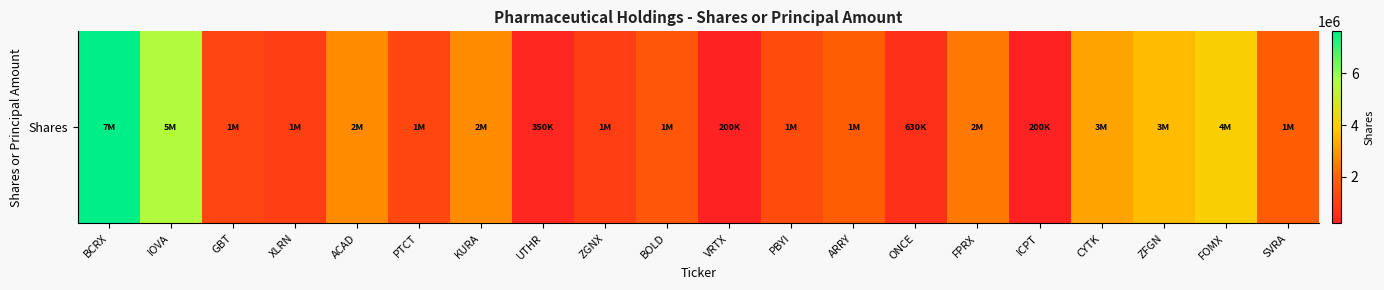

What is the difference between the values at BCRX and BOLD?

5964383